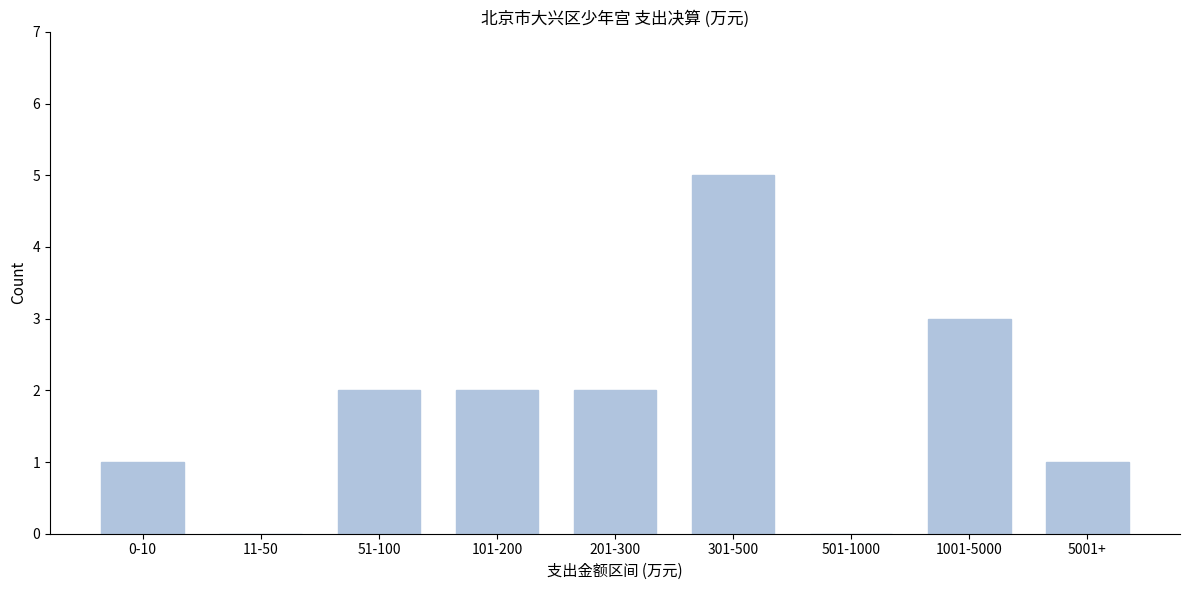

Reading left to right, what are all the values shown in this chart?

0-10=1	11-50=0	51-100=2	101-200=2	201-300=2	301-500=5	501-1000=0	1001-5000=3	5001+=1